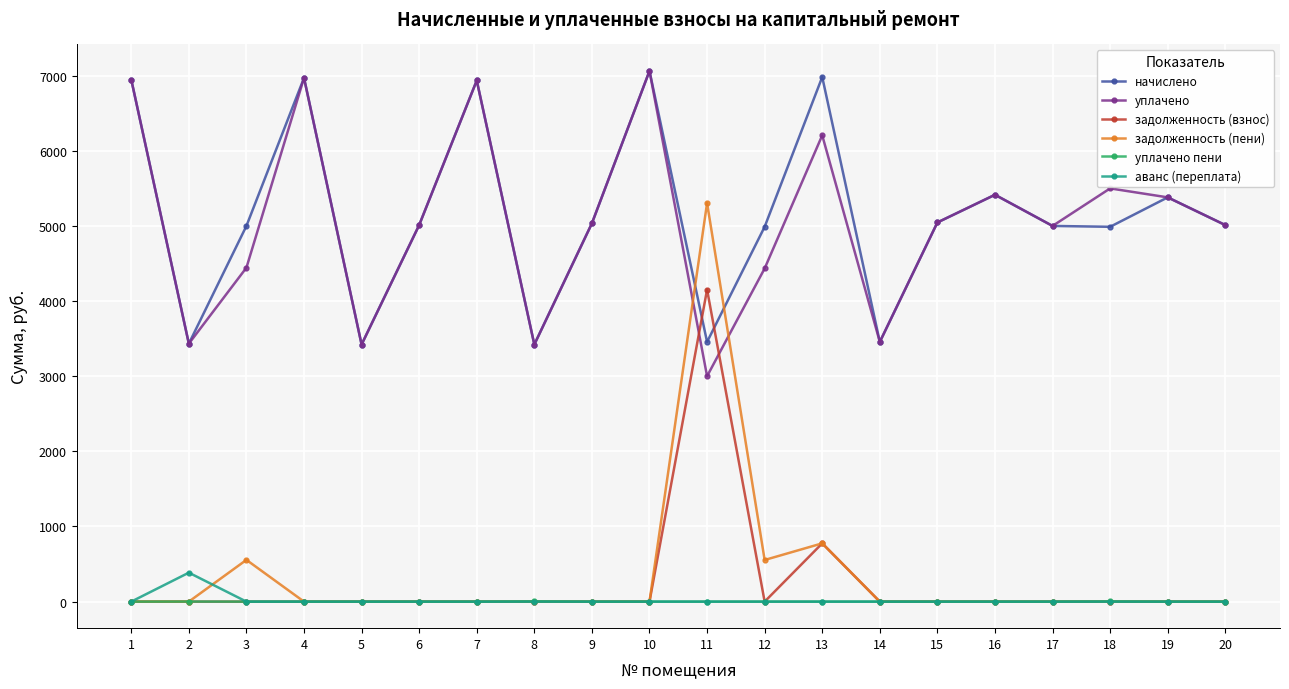

At which category does начислено reach its first local peak?

4